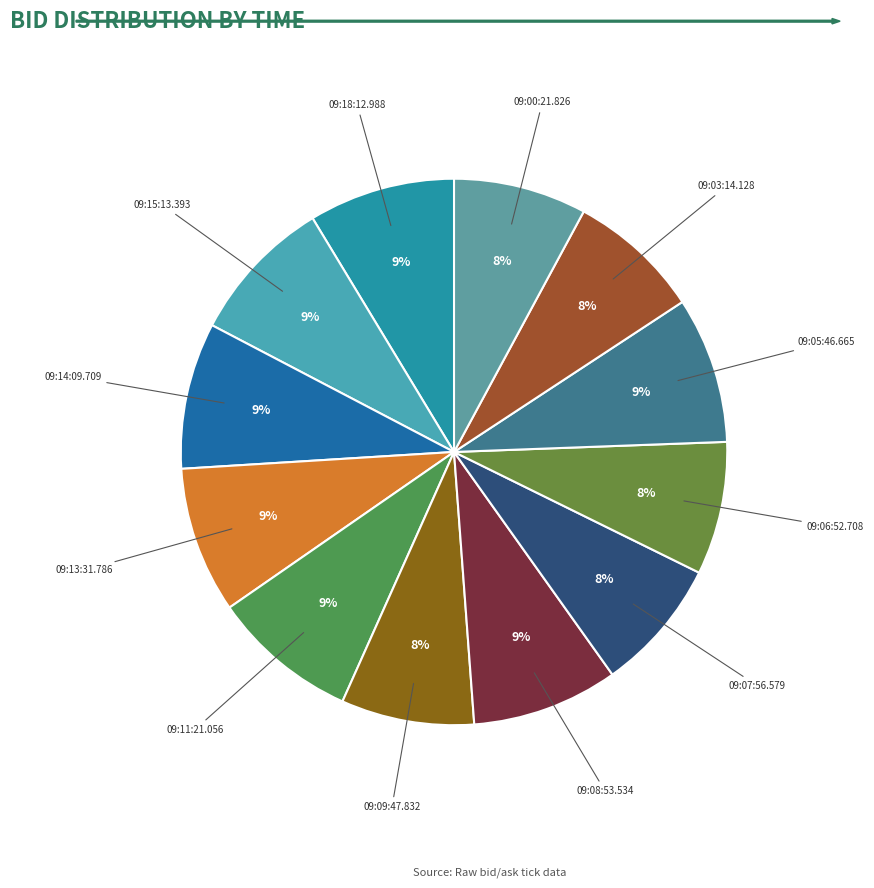

To the nearest percent, what is the average slice percentage?

8%